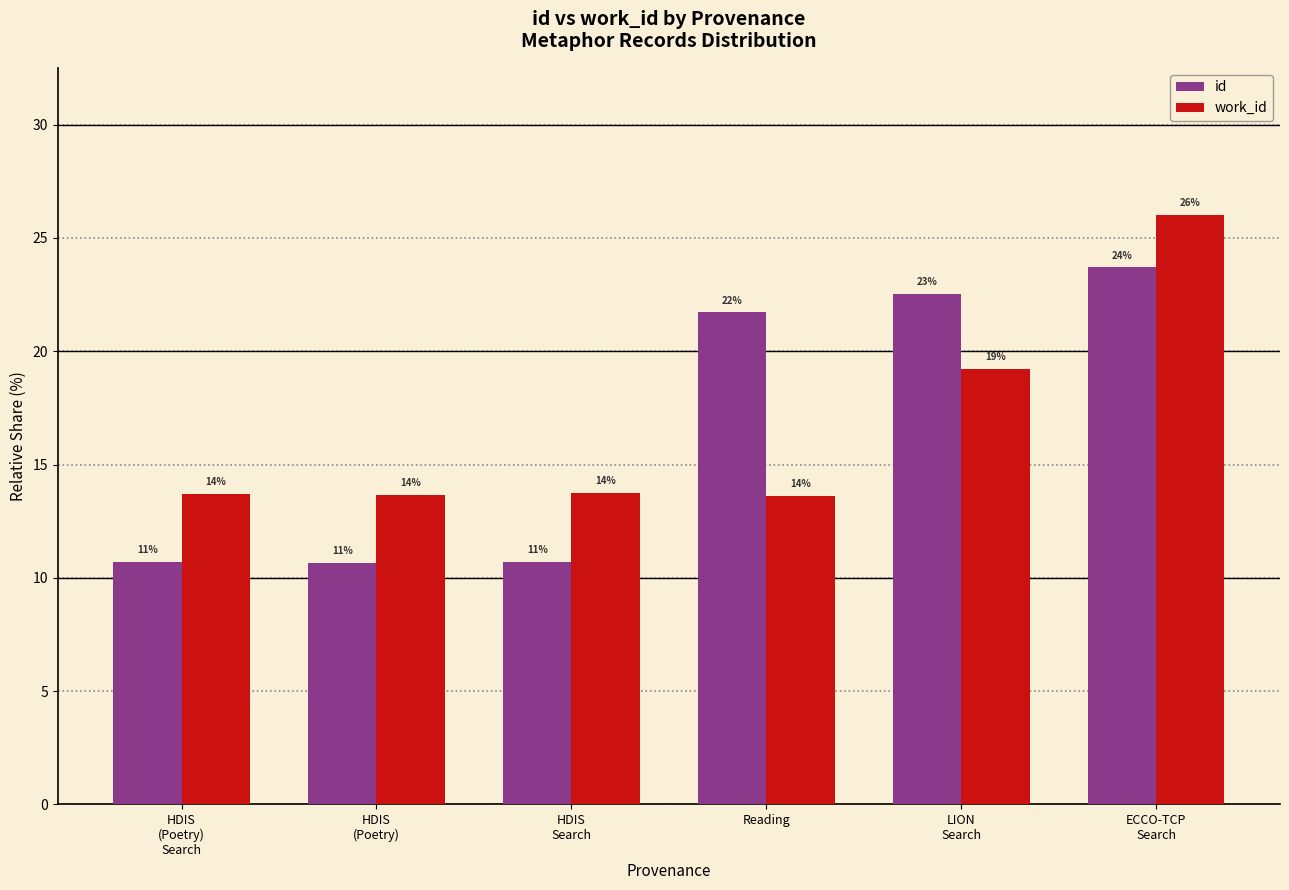

Which category has the highest value in the id series?

ECCO-TCP
Search